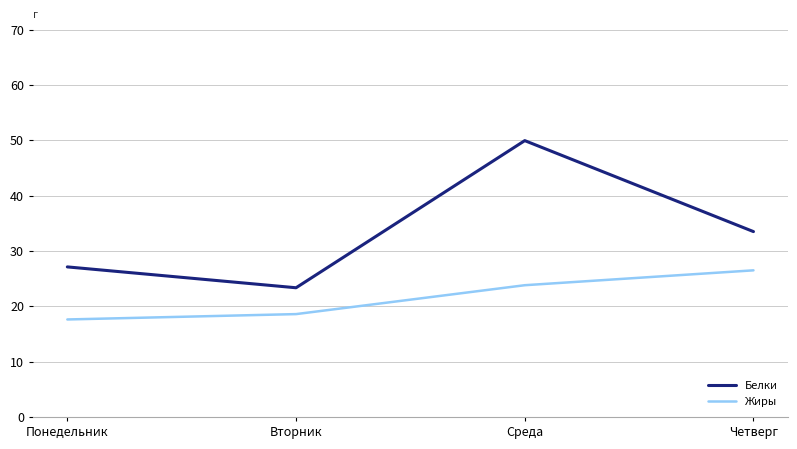

What position from the left is Среда?

3